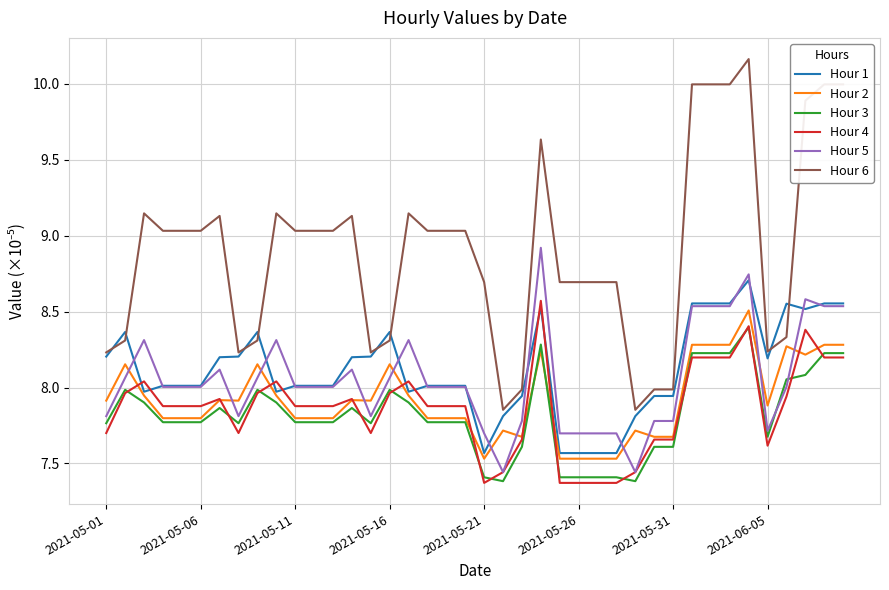

True or false: Hour 2 and Hour 6 cross at least once.

False